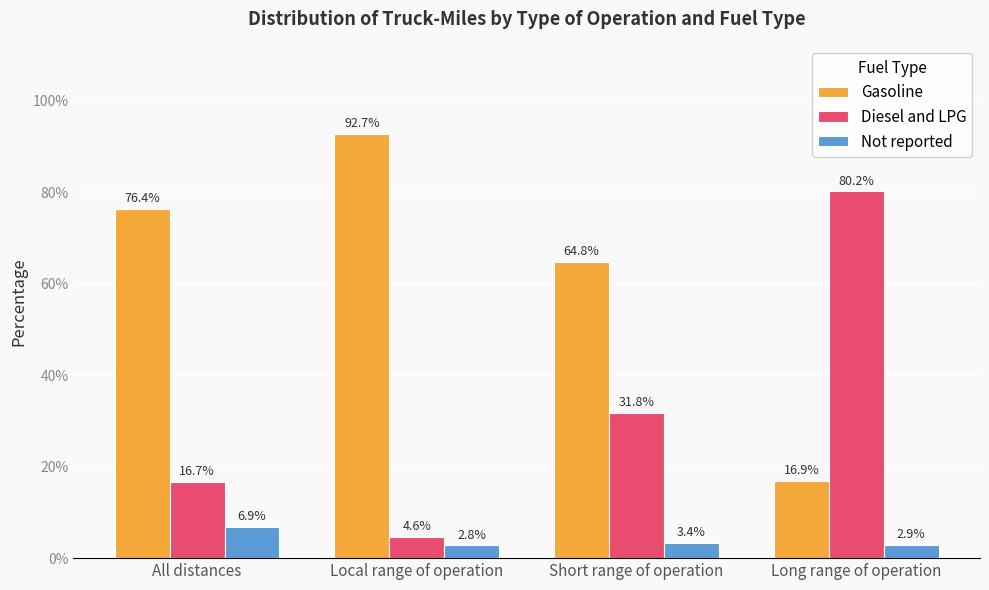

At which category does the chart reach its minimum across all series?

Local range of operation